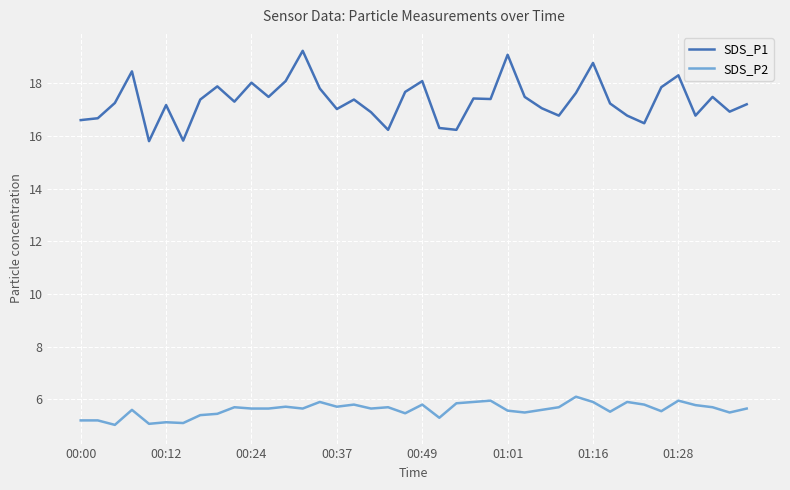

True or false: SDS_P1 and SDS_P2 intersect in this chart.

False